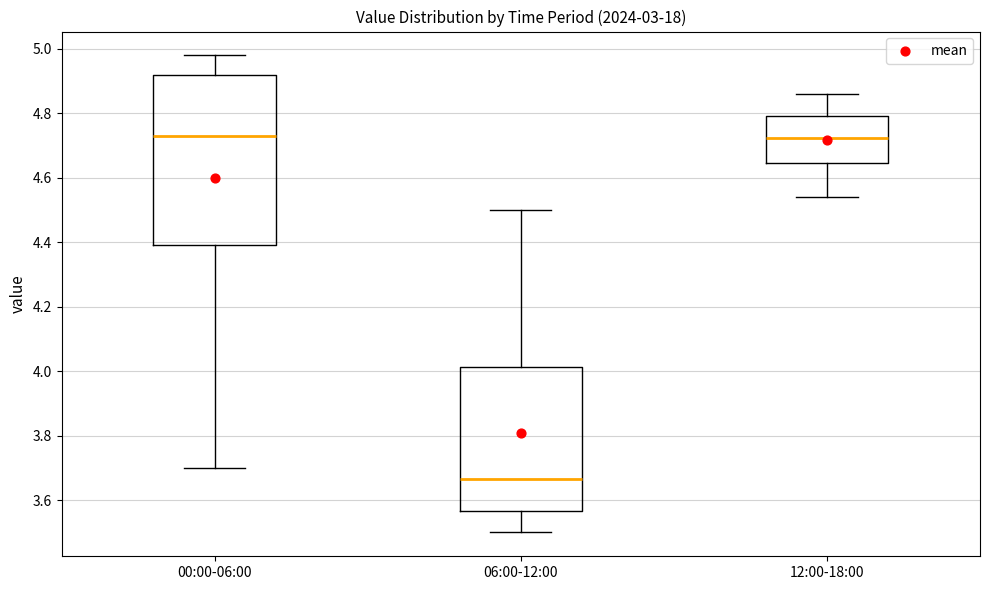

Reading left to right, read every box against the y-axis: the position of its median line, the range the box covers, and the ends of its whiskers. The values are not printed on the chart, so give them approximately, as read against the axis.

00:00-06:00: median 4.74, box 4.40 to 4.92, whiskers 3.70 to 4.98
06:00-12:00: median 3.66, box 3.56 to 4.02, whiskers 3.50 to 4.50
12:00-18:00: median 4.72, box 4.64 to 4.80, whiskers 4.54 to 4.86